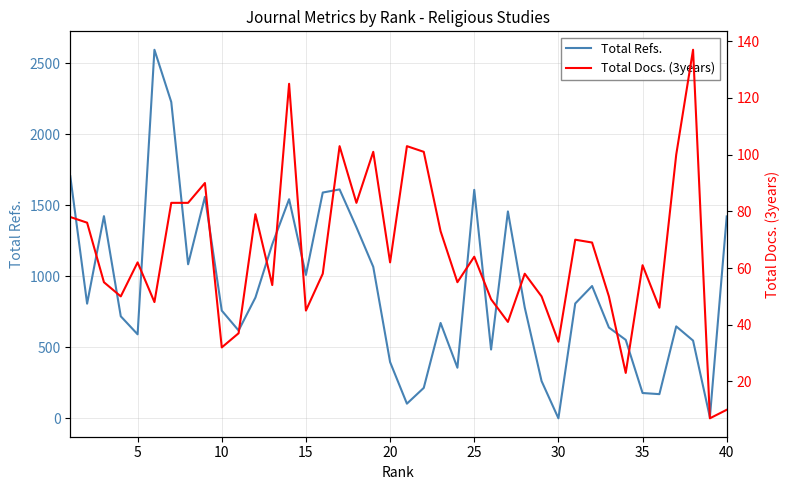

Reading left to right, extract all data points from this chart.

Total Refs.: 1704	807	1423	718	591	2594	2226	1084	1559	758	618	850	1225	1542	1009	1589	1611	1345	1066	396	103	214	671	356	1608	484	1456	780	262	0	808	931	639	552	178	170	647	547	7	1421
Total Docs. (3years): 78	76	55	50	62	48	83	83	90	32	37	79	54	125	45	58	103	83	101	62	103	101	73	55	64	49	41	58	50	34	70	69	50	23	61	46	100	137	7	10